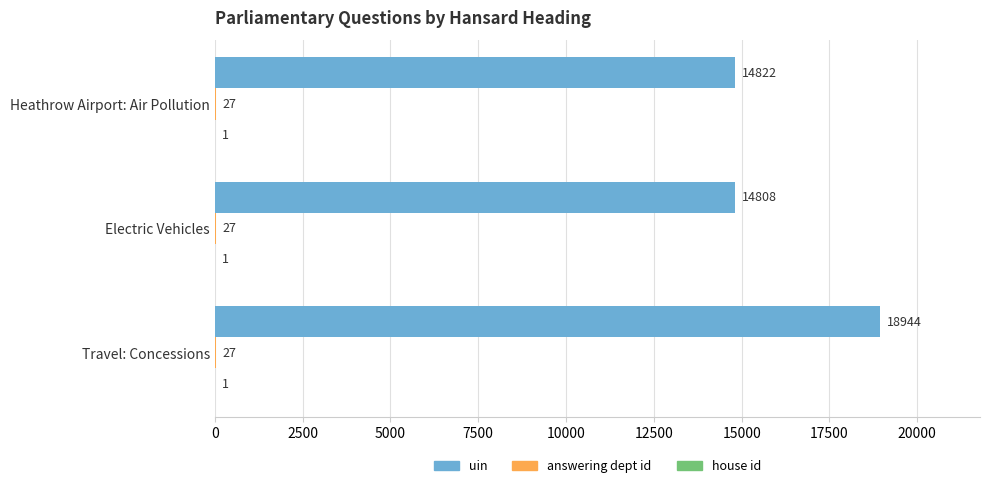

Which series has the widest spread of values?

uin